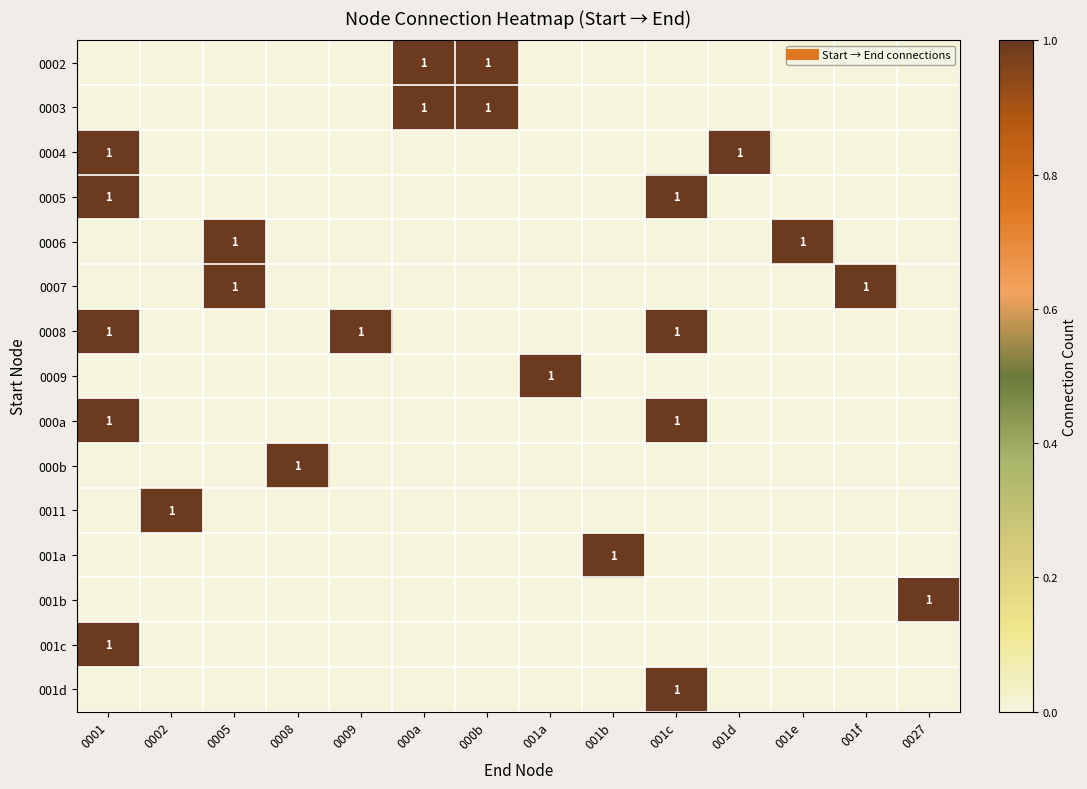

At 0008, list the series in order from smallest to largest.

0002, 0003, 0004, 0005, 0006, 0007, 0008, 0009, 000a, 0011, 001a, 001b, 001c, 001d, 000b